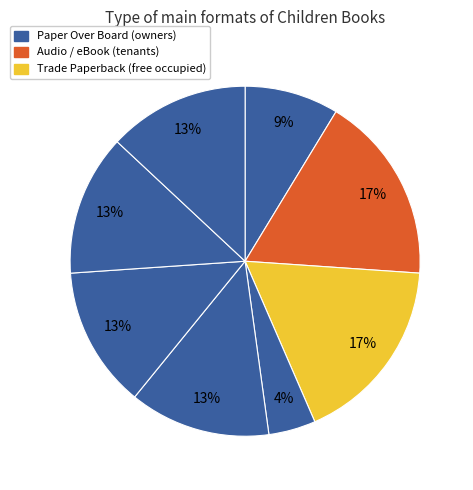

How many segments does this pie chart have?

8